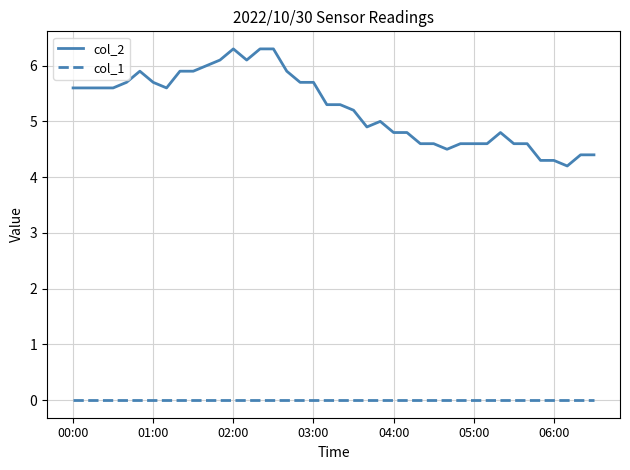

What are all the series names shown in the legend?

col_2, col_1